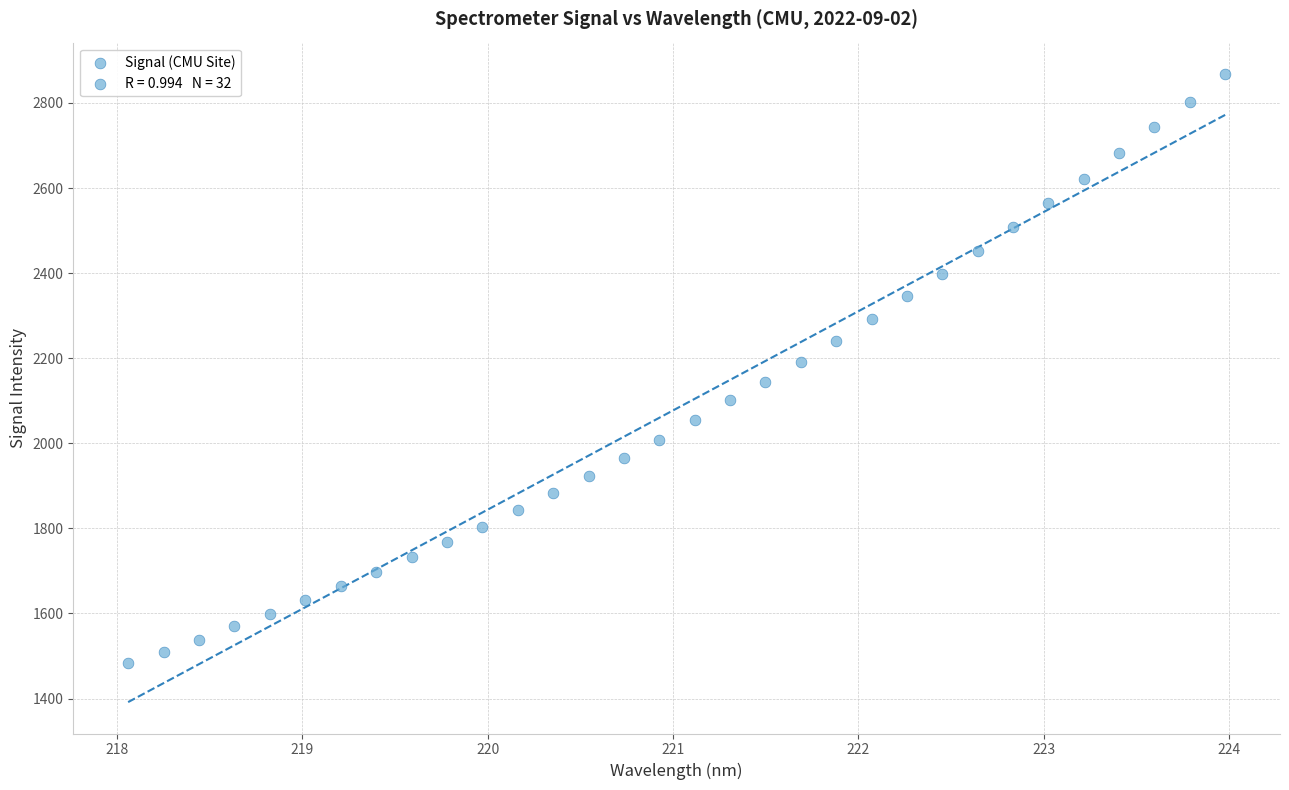

What is the range of Y values (max minus min)?

1384.9